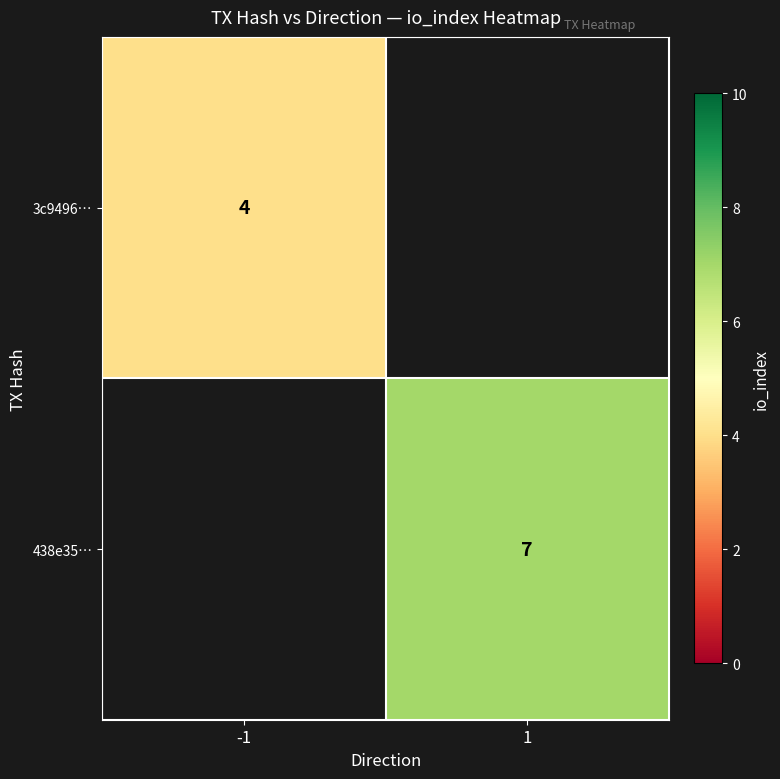

Is it true that 438e35… equals 11 at 1?

False